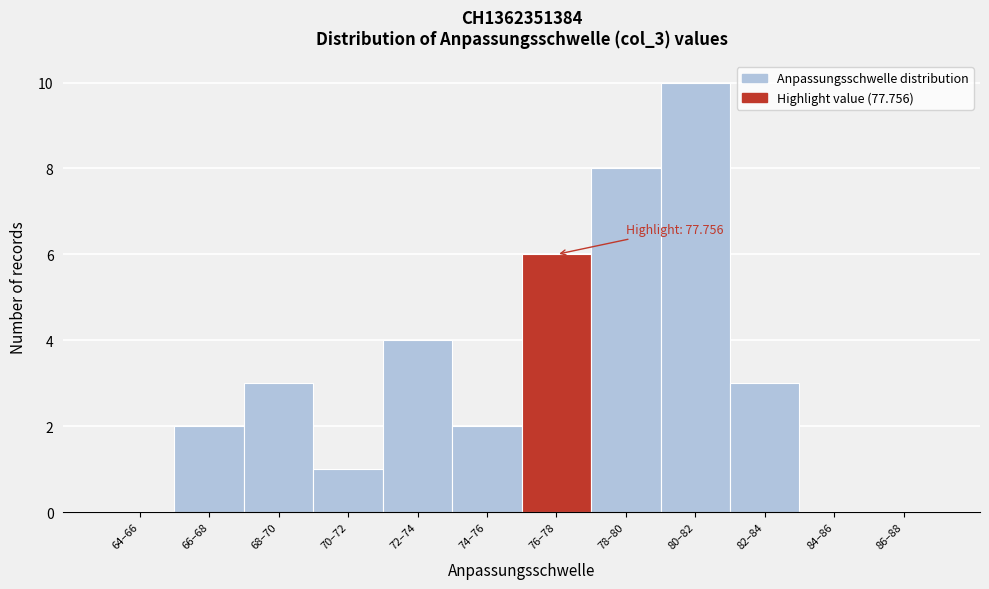

Reading left to right, list all the values displayed in this chart.

64–66=0	66–68=2	68–70=3	70–72=1	72–74=4	74–76=2	76–78=6	78–80=8	80–82=10	82–84=3	84–86=0	86–88=0